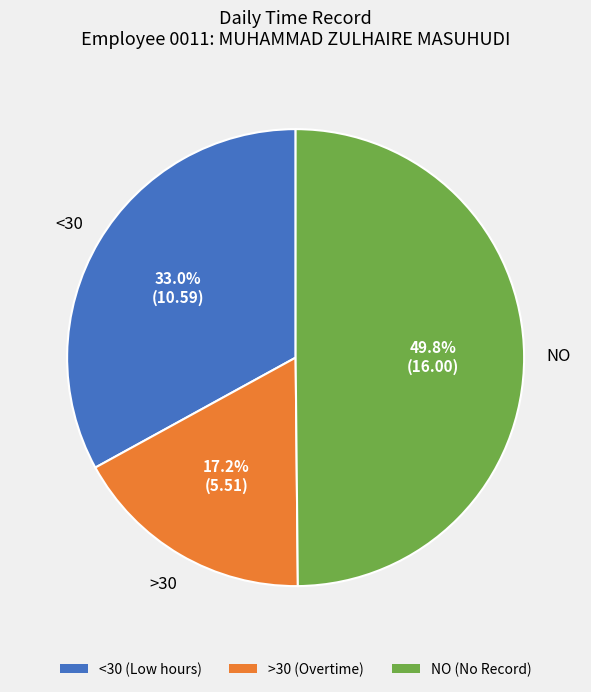

How much of the chart is everything except NO?

50.2%